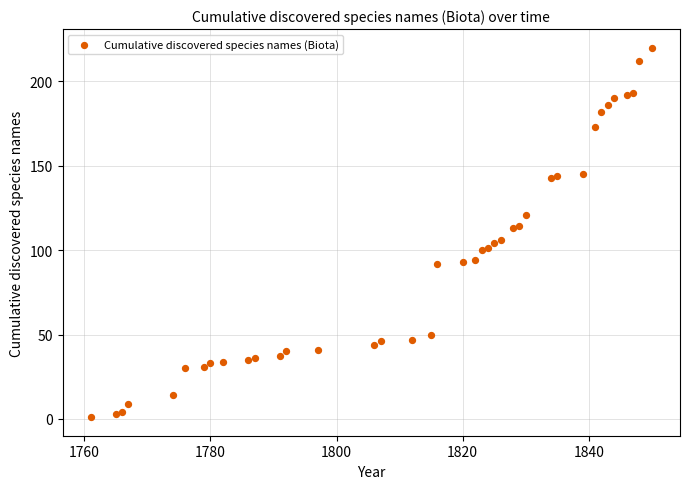

What is the range of Y values (max minus min)?

219